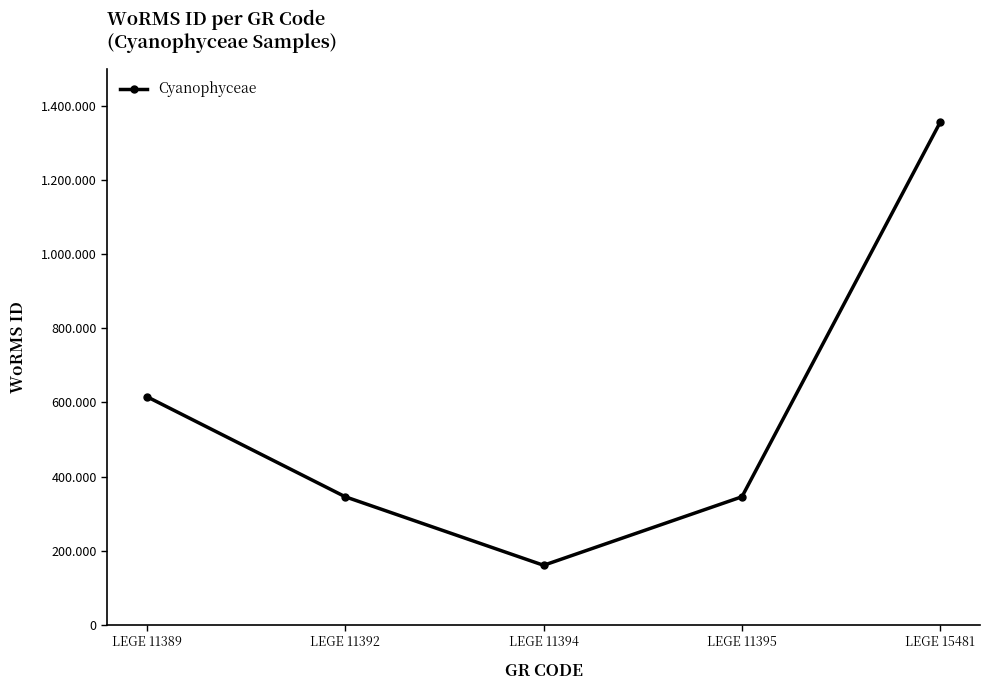

Where is the first local minimum?

LEGE 11394